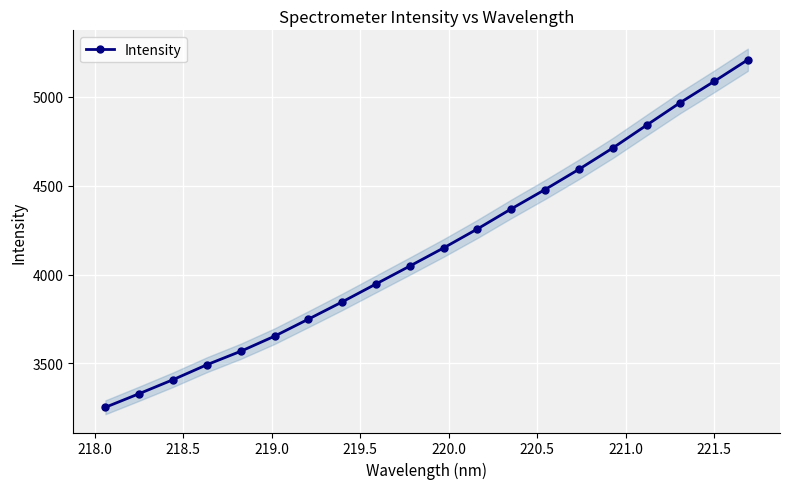

What is the value of the Intensity point at the 11th from the left?

4149.9